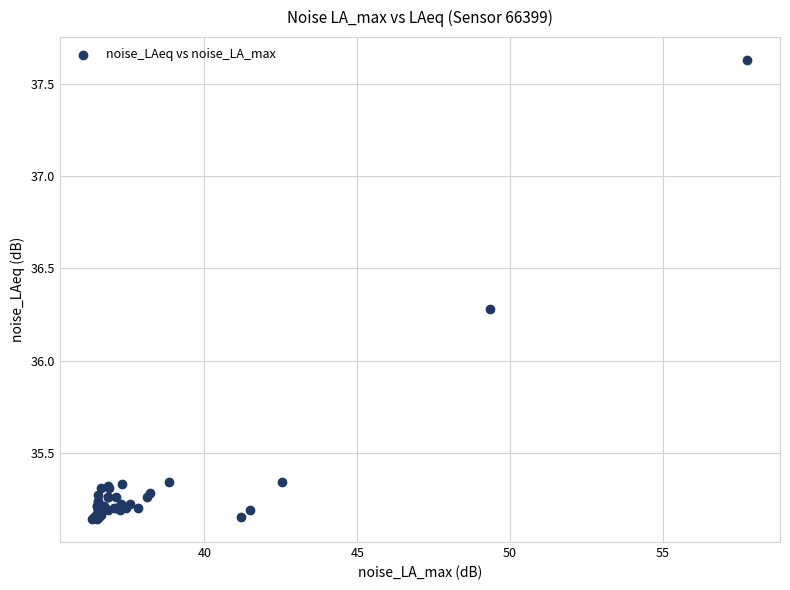

What Y value in the scatter plot is closest to 36?

36.3